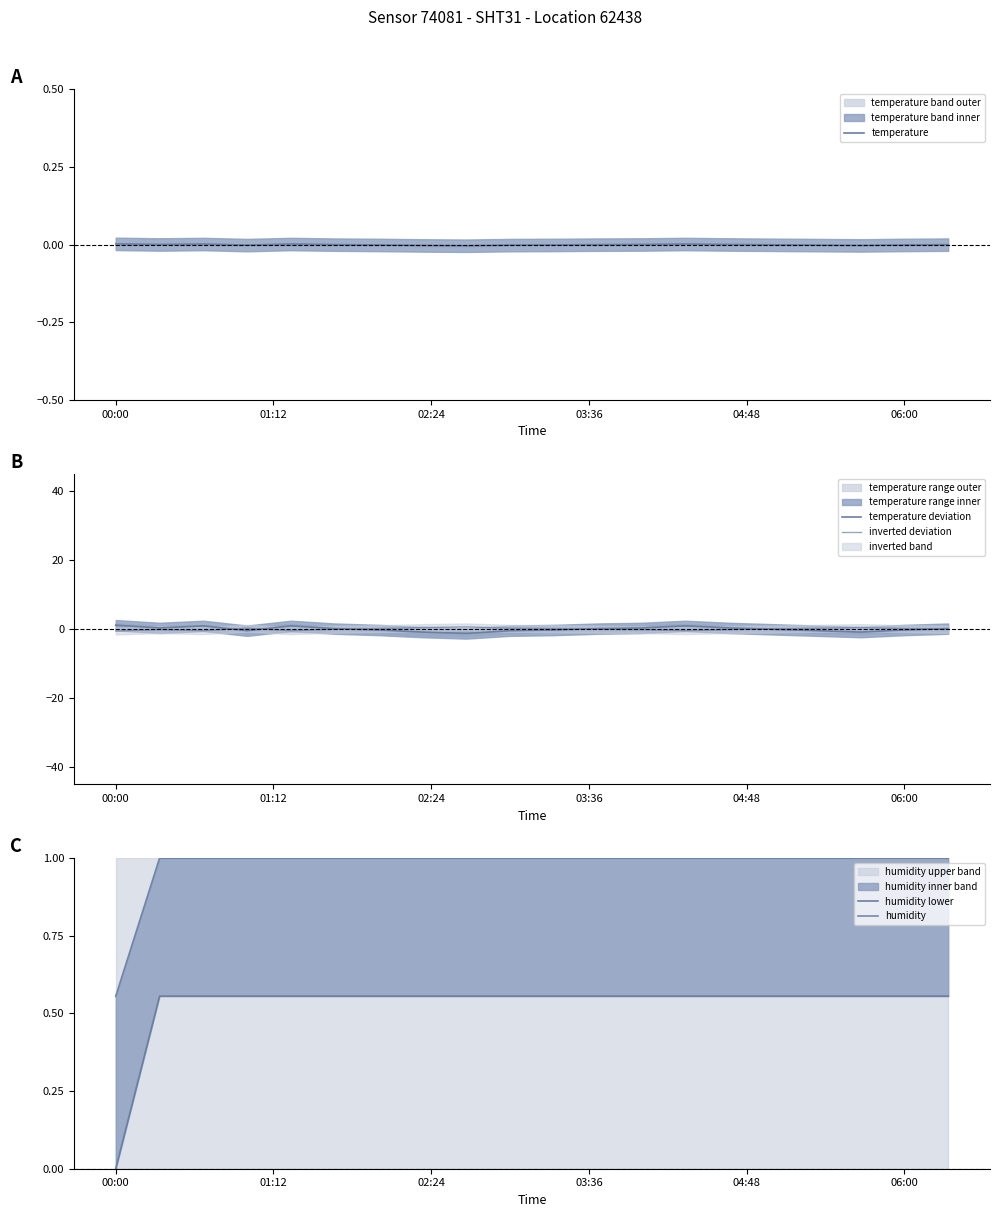

Reading left to right, what are all the values shown in this chart?

temperature: 0.0	0.0	0.0	-0.0	0.0	0.0	-0.0	-0.0	-0.0	-0.0	-0.0	0.0	0.0	0.0	0.0	-0.0	-0.0	-0.0	-0.0	0.0
temperature deviation: 1.1	0.3	0.9	-0.5	0.9	0.1	-0.3	-0.9	-1.3	-0.5	-0.3	0.1	0.3	0.9	0.3	-0.1	-0.5	-0.9	-0.3	0.1
inverted deviation: -0.6	-0.2	-0.5	0.2	-0.5	-0.1	0.1	0.4	0.6	0.2	0.1	-0.1	-0.2	-0.5	-0.2	0.0	0.2	0.4	0.1	-0.1
humidity lower: 0.0	0.6	0.6	0.6	0.6	0.6	0.6	0.6	0.6	0.6	0.6	0.6	0.6	0.6	0.6	0.6	0.6	0.6	0.6	0.6
humidity: 0.6	1.0	1.0	1.0	1.0	1.0	1.0	1.0	1.0	1.0	1.0	1.0	1.0	1.0	1.0	1.0	1.0	1.0	1.0	1.0